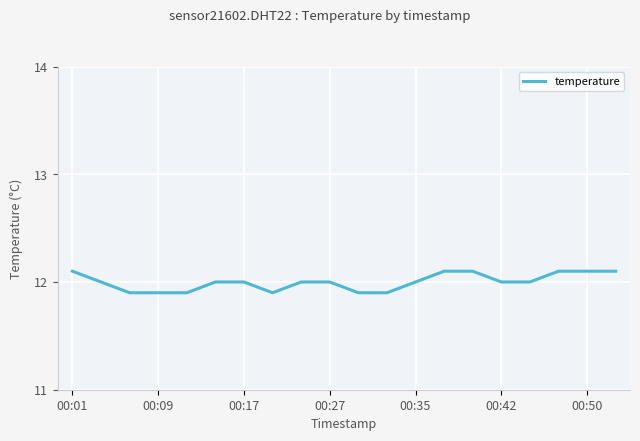

What is the greatest value displayed?

12.1